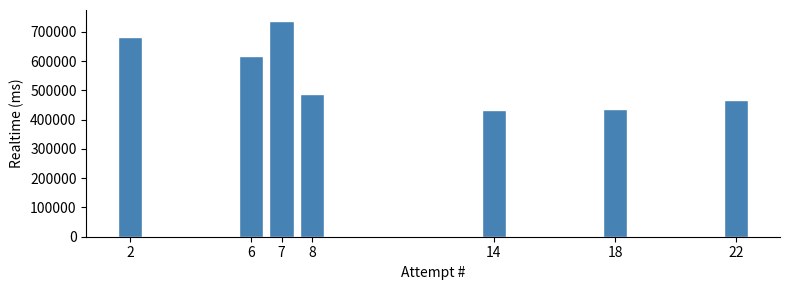

Reading left to right, transcribe all the data shown in this chart.

2=681156	6=617754	7=737793	8=485999	14=431755	18=437649	22=467598